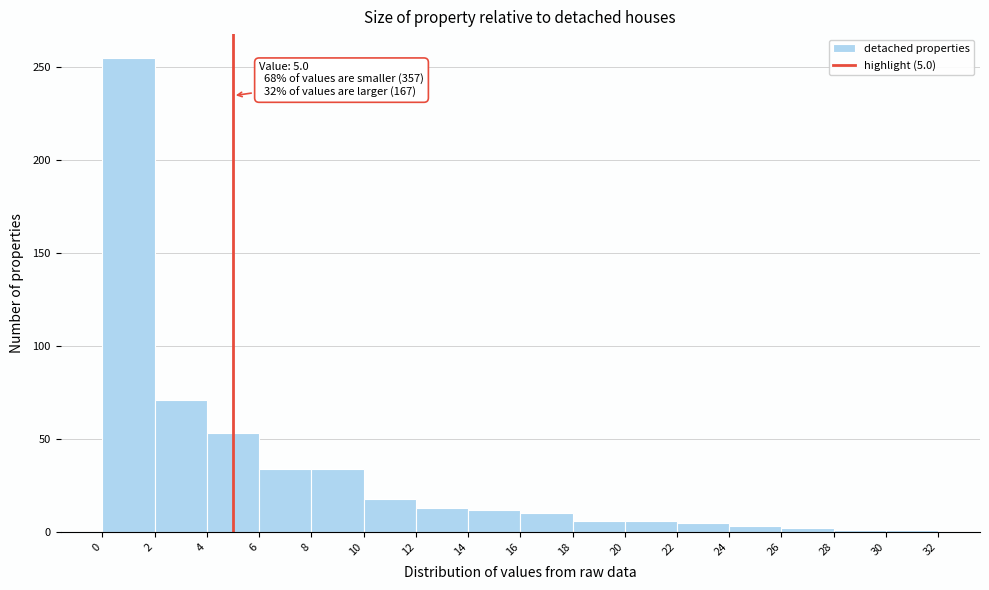

Which range on the x-axis has the tallest bar?

0 to 2